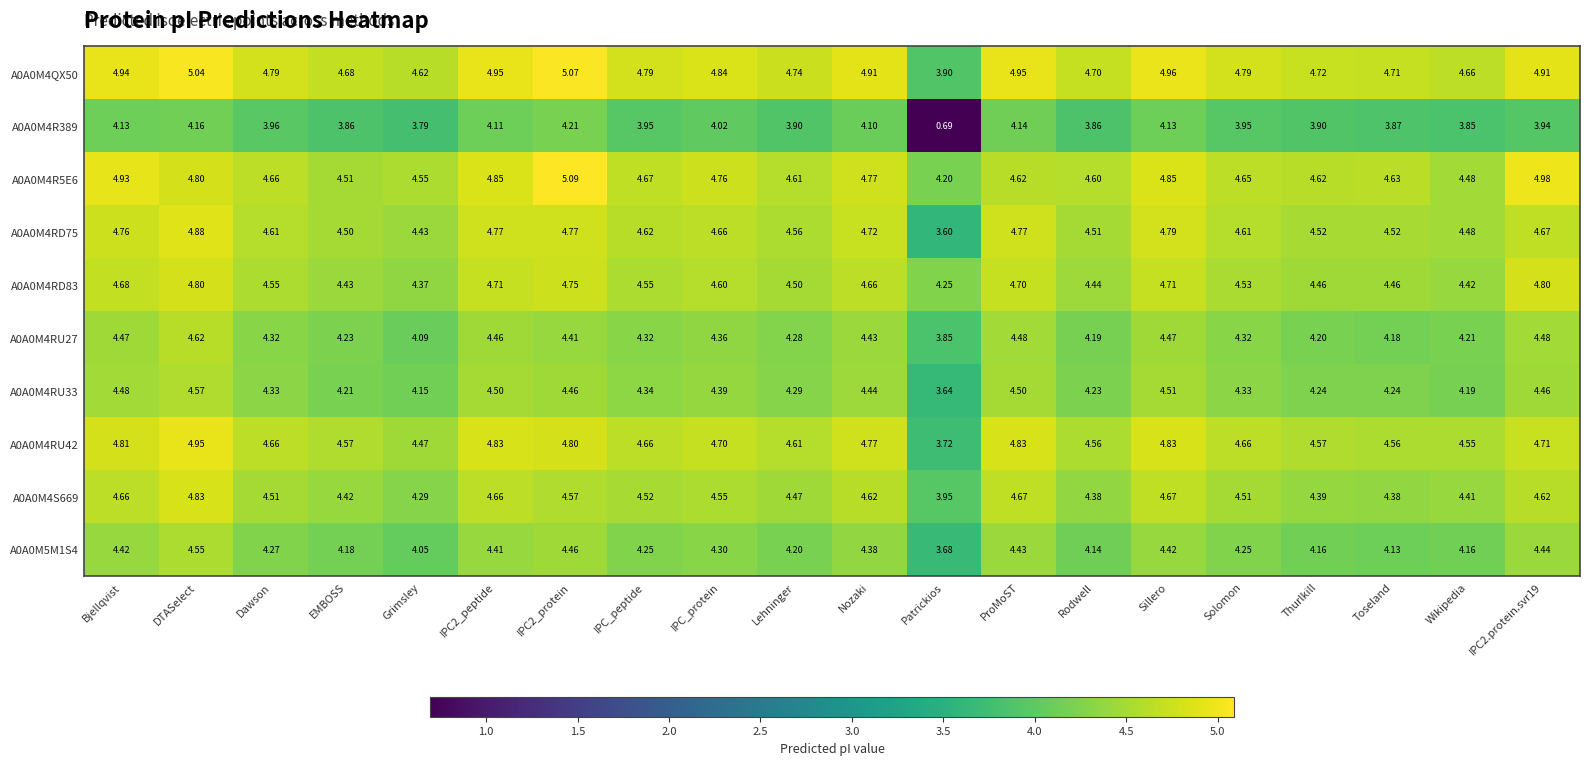

List the series in order of their peak value, lowest first.

A0A0M4R389, A0A0M5M1S4, A0A0M4RU33, A0A0M4RU27, A0A0M4RD83, A0A0M4S669, A0A0M4RD75, A0A0M4RU42, A0A0M4QX50, A0A0M4R5E6